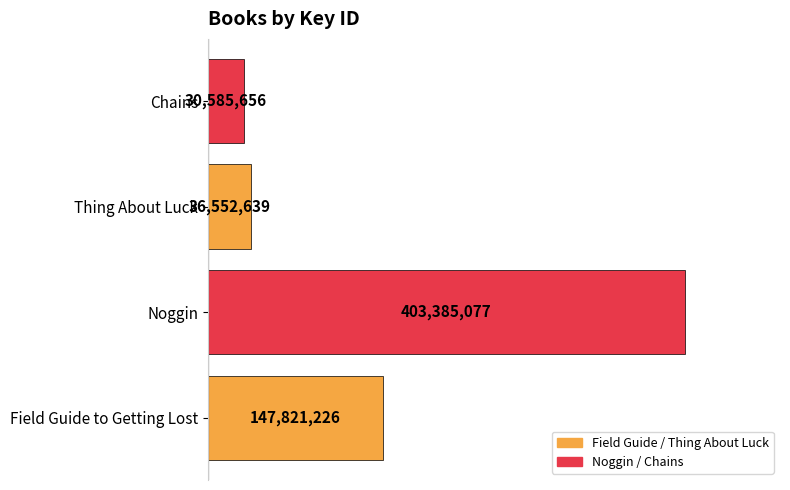

How many distinct data groups are displayed?

1